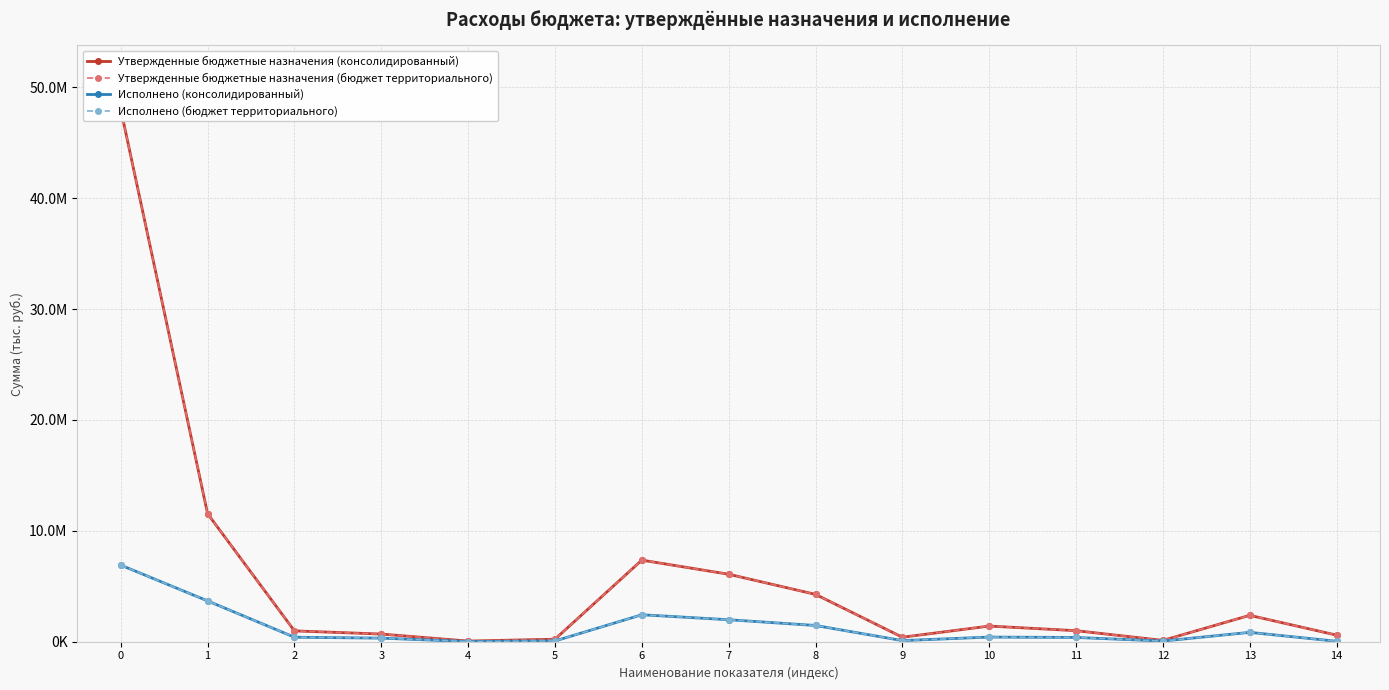

What is the minimum value for Исполнено (консолидированный)?

14613.6